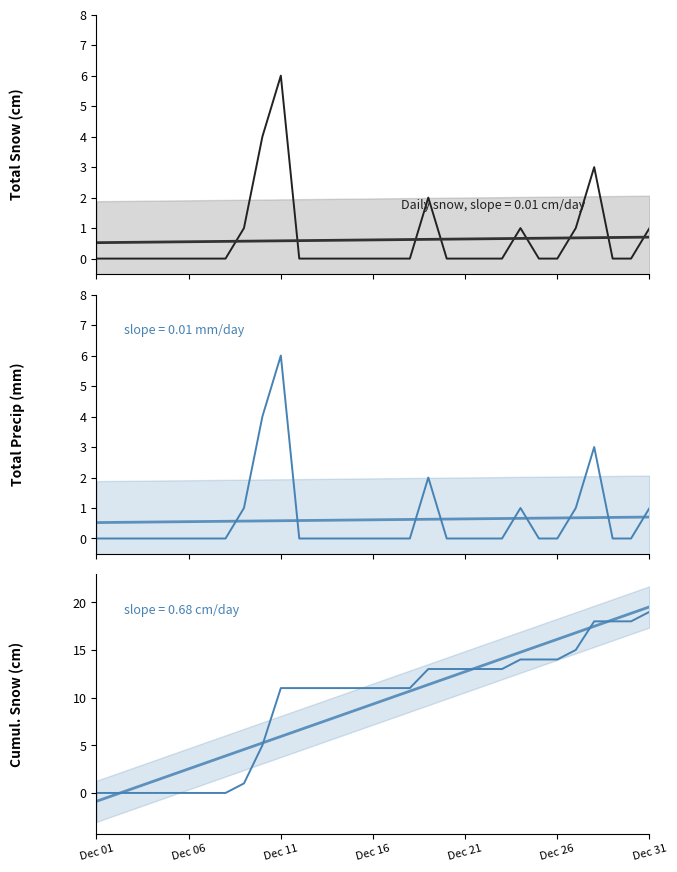

Does the chart have visible grid lines?

No